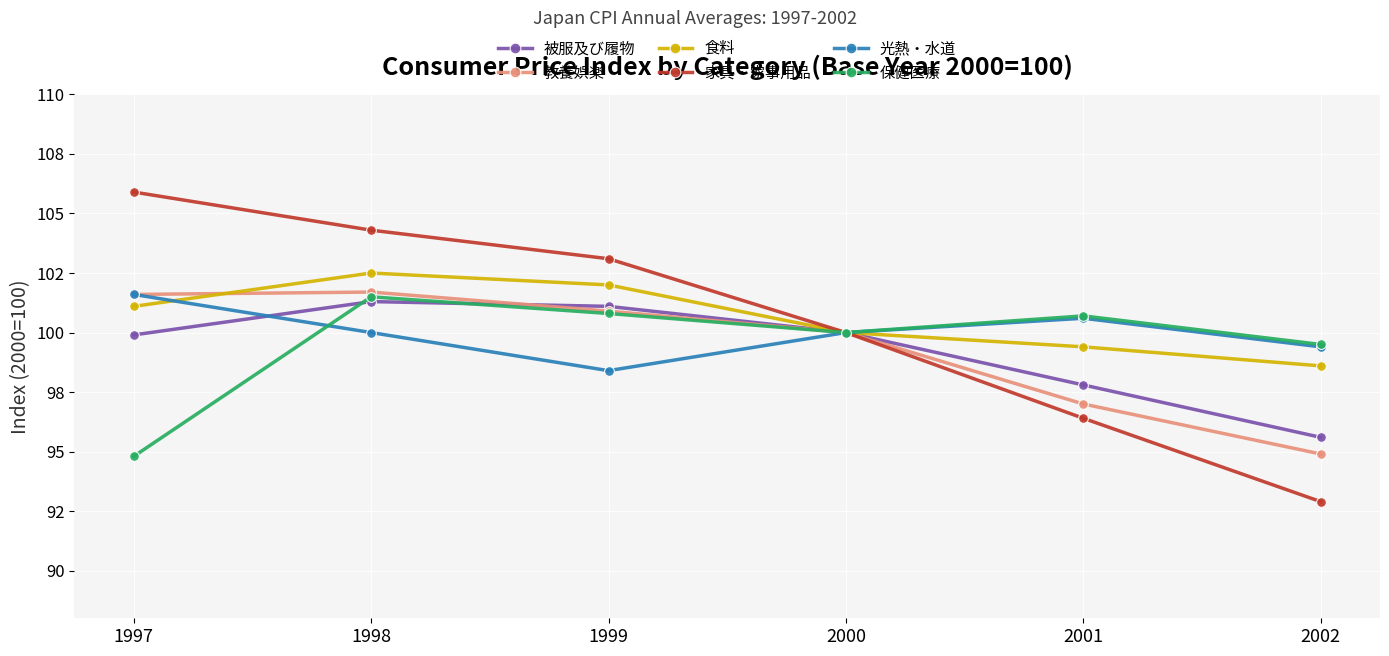

Does the chart have visible grid lines?

Yes